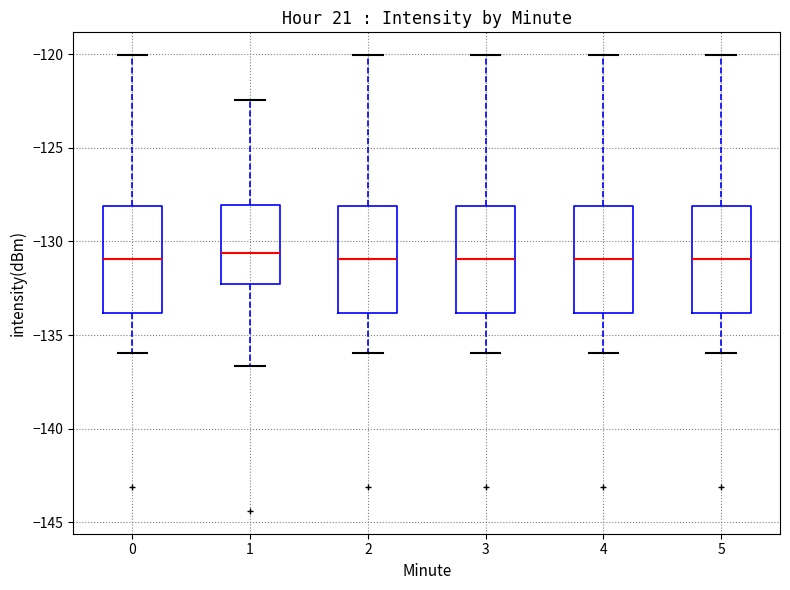

Where does the upper whisker of the box at x = 3 end on the y-axis? The values are not printed on the chart, so give them approximately, as read against the axis.

-120.0